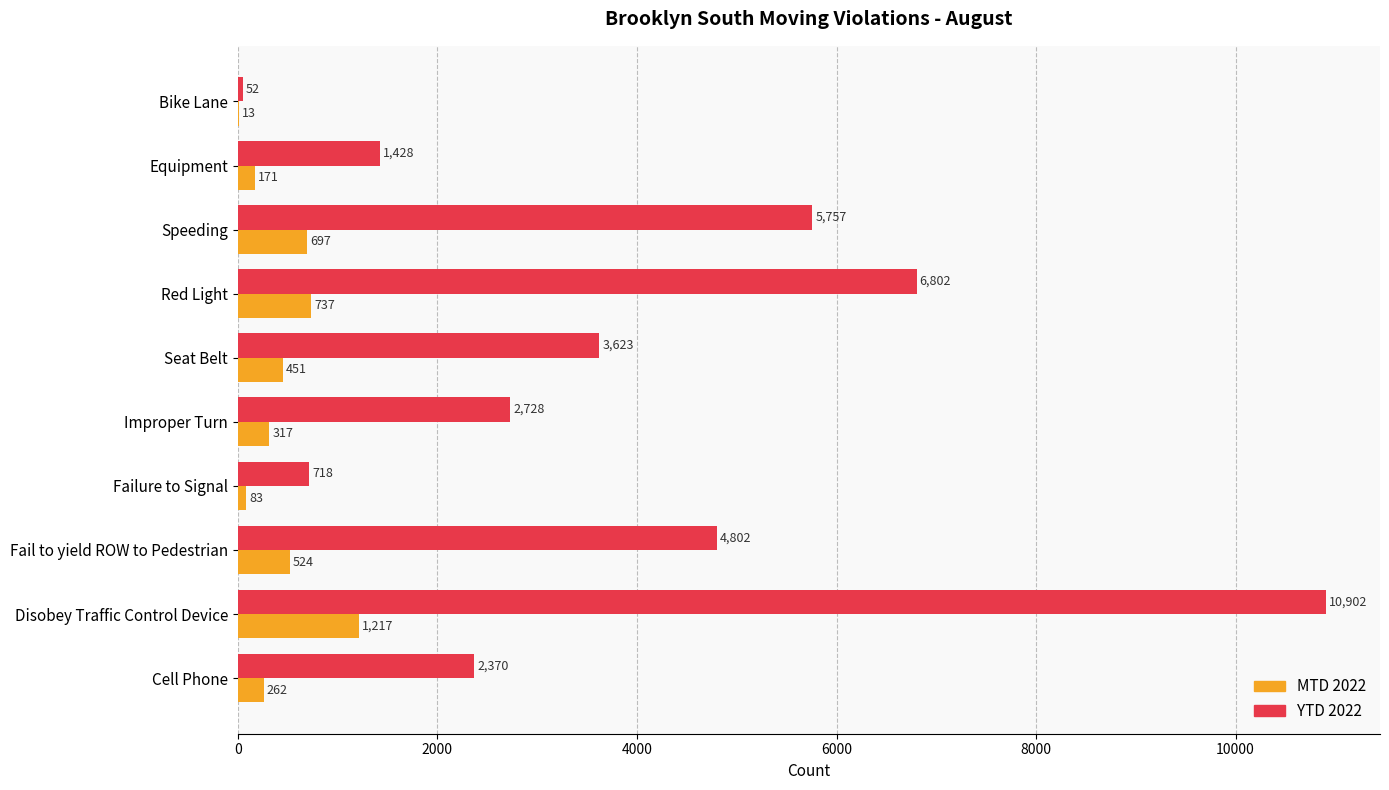

At which category is the sum across all series the highest?

Disobey Traffic Control Device